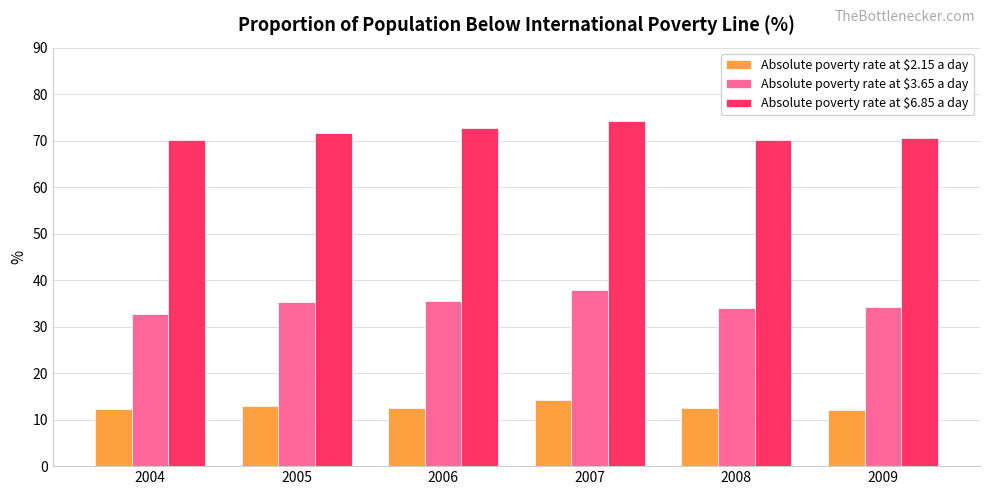

What are all the series names shown in the legend?

Absolute poverty rate at $2.15 a day, Absolute poverty rate at $3.65 a day, Absolute poverty rate at $6.85 a day